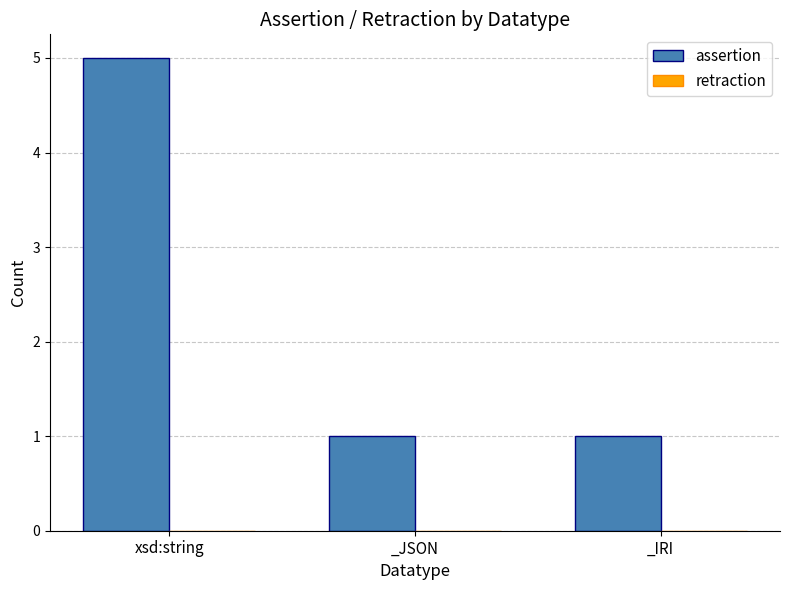

Is it true that the value at _IRI is 2?

False